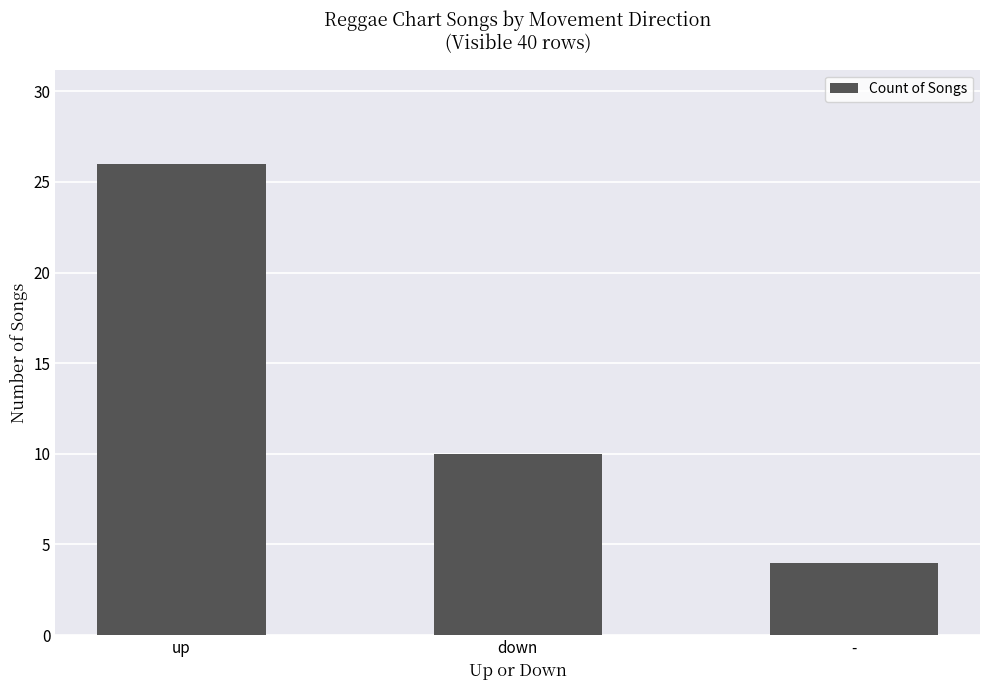

What value does the data have at up?

26